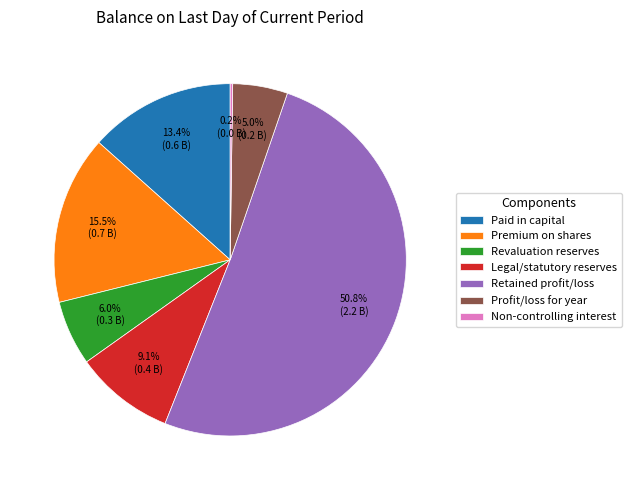

To the nearest percent, what percentage of the pie is Retained profit/loss?

51%